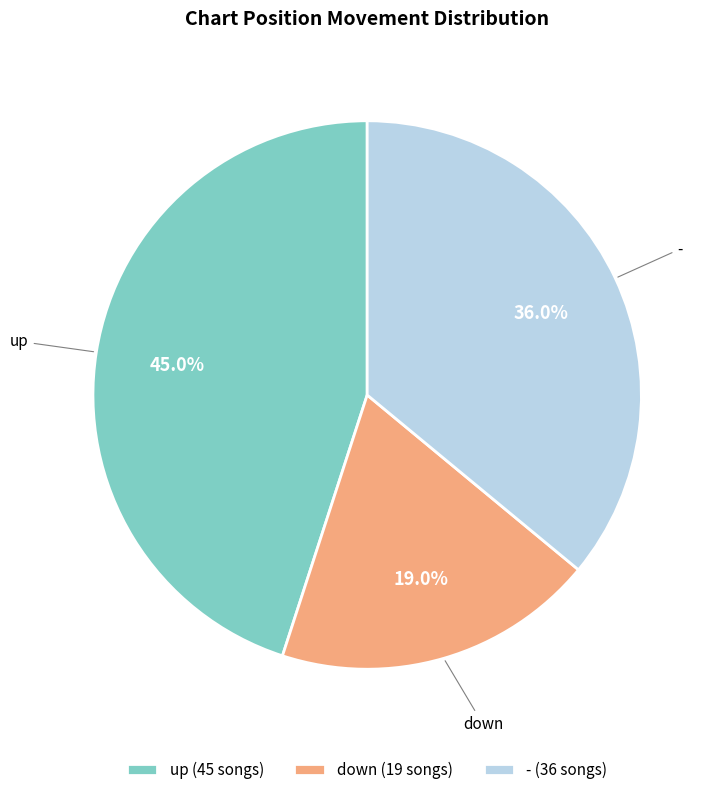

The down slice represents 19% of the pie. True or false?

True